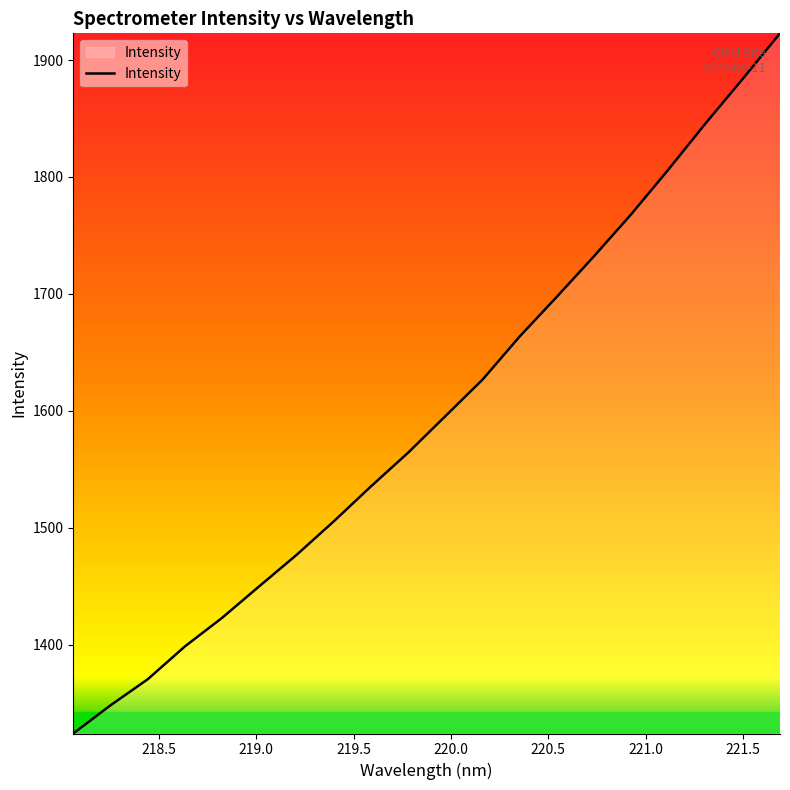

What is the minimum value shown in the chart?

1324.0